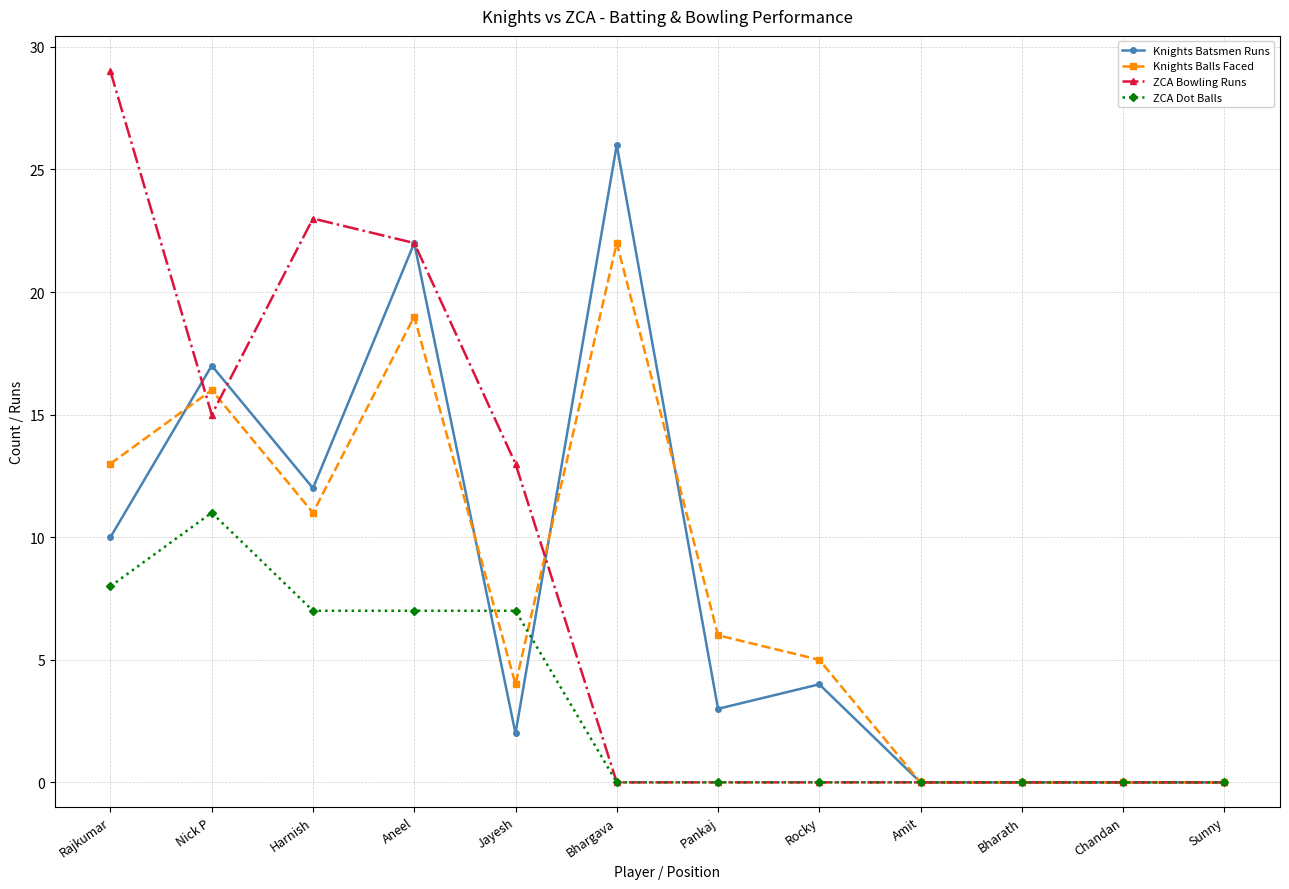

What are all the series names shown in the legend?

Knights Batsmen Runs, Knights Balls Faced, ZCA Bowling Runs, ZCA Dot Balls